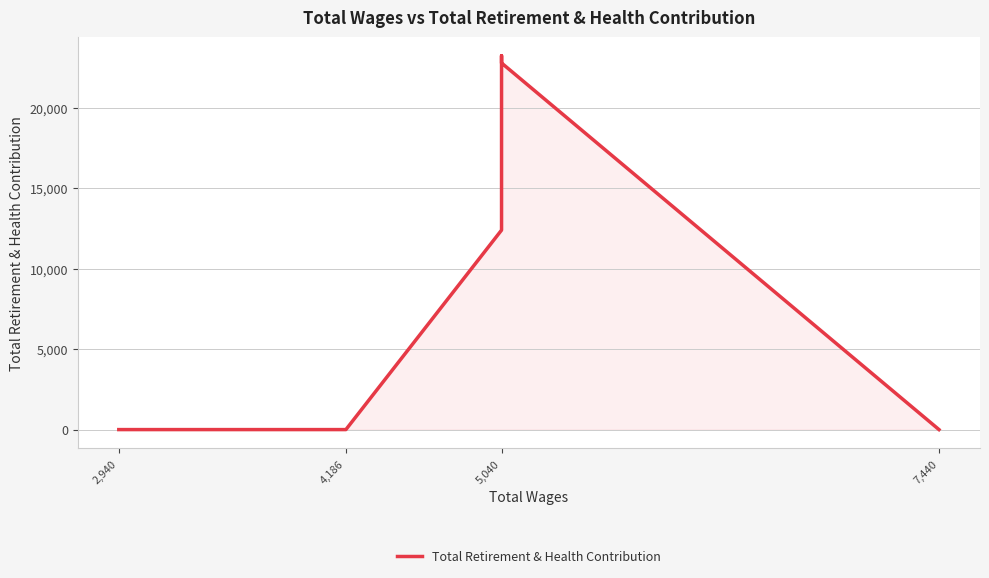

What is the sum of all values?

74936